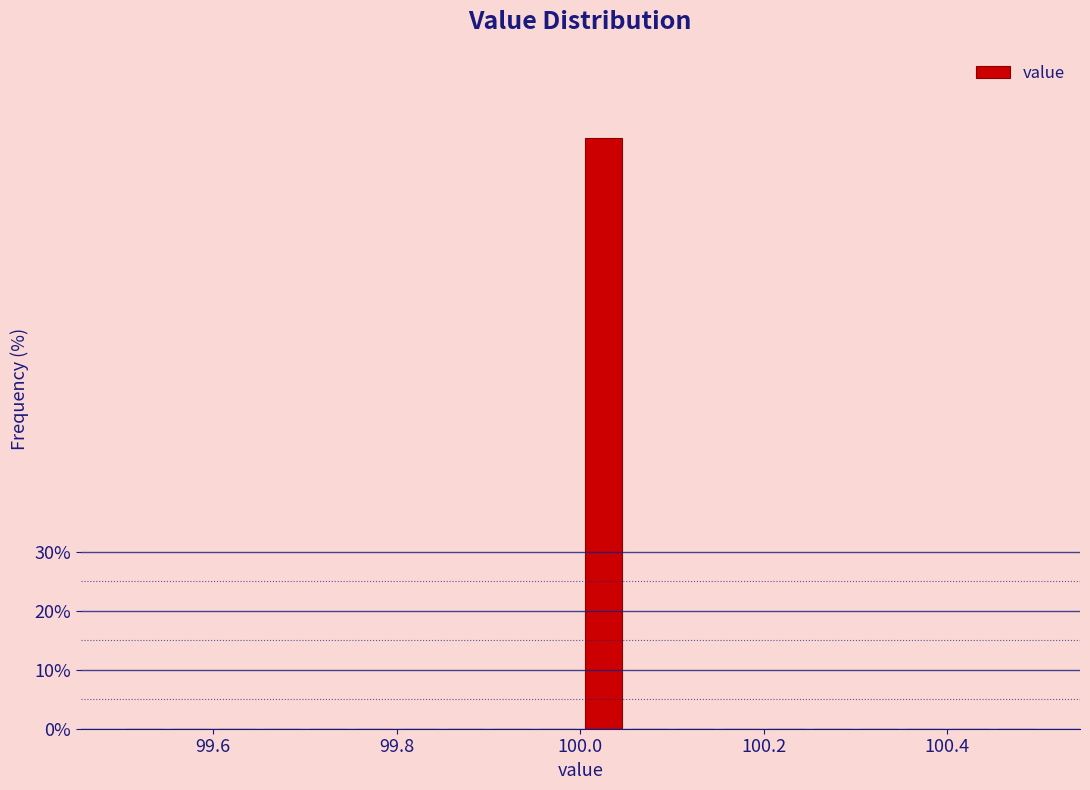

Read against the x-axis, roughly where is the centre of the tallest bar?

100.02